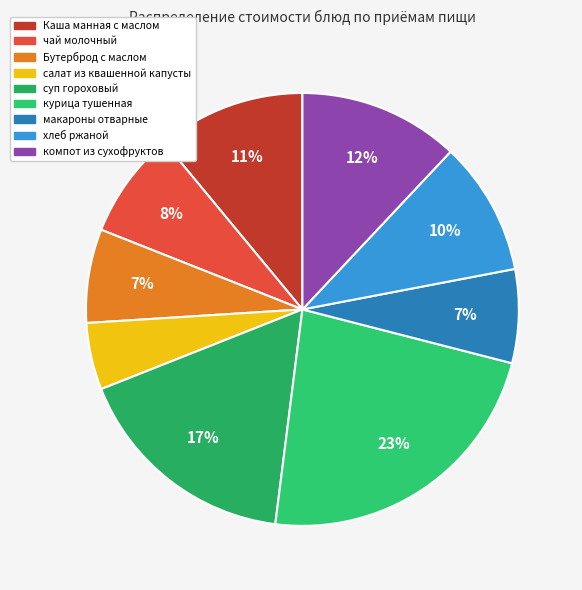

How many segments does this pie chart have?

9